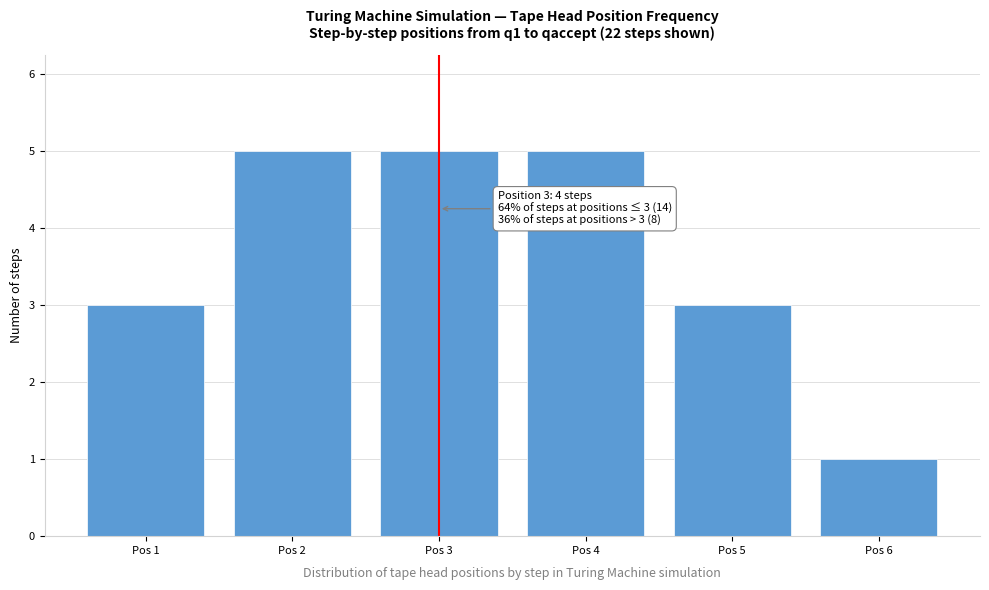

Reading left to right, transcribe all the data shown in this chart.

3	5	5	5	3	1